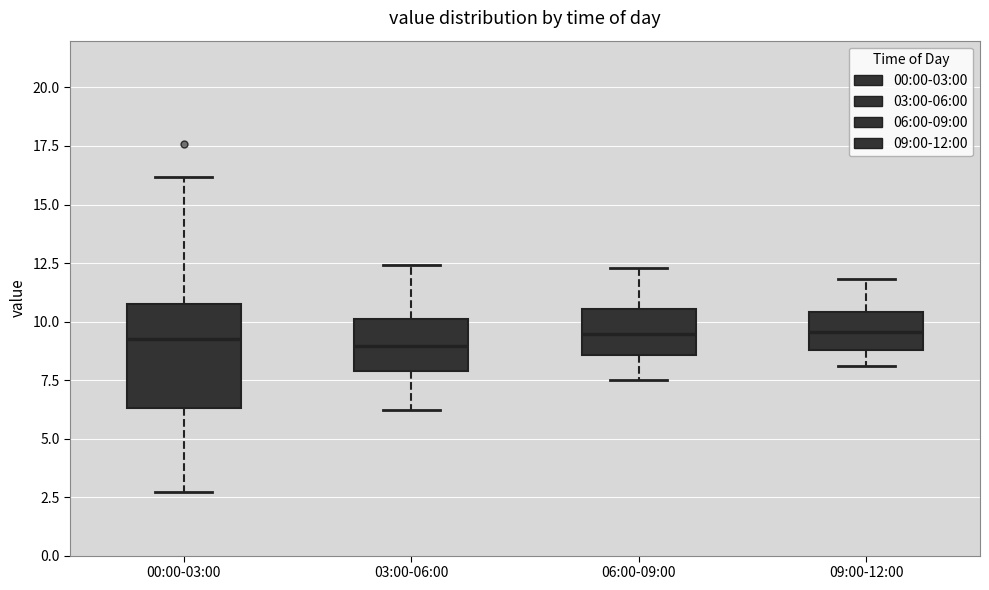

Where is the upper edge of the box for 03:00-06:00 on the y-axis? The values are not printed on the chart, so give them approximately, as read against the axis.

10.0